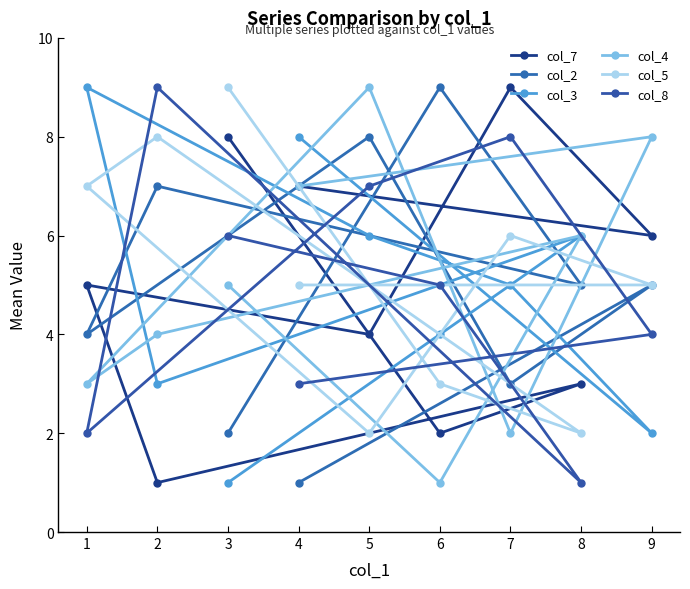

True or false: col_2 has more than 1 interior local peaks.

True